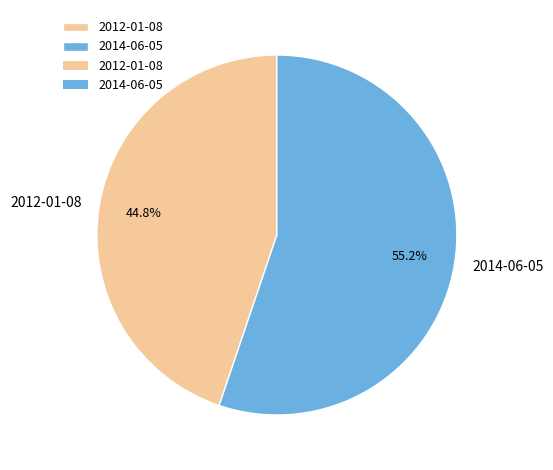

True or false: 2014-06-05 accounts for 69% of the total.

False